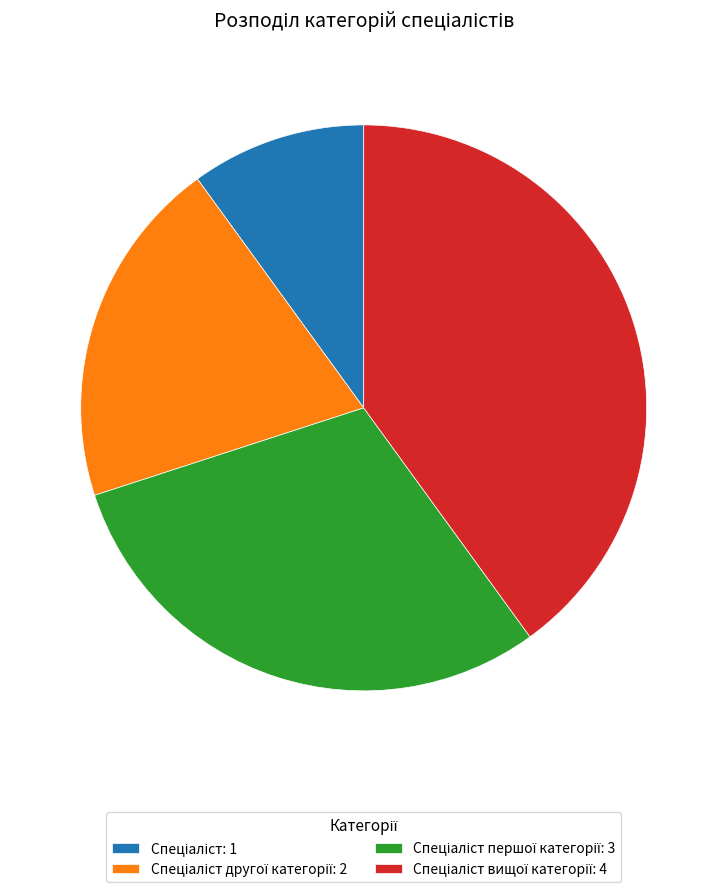

Is there any slice that represents more than half of the pie?

No